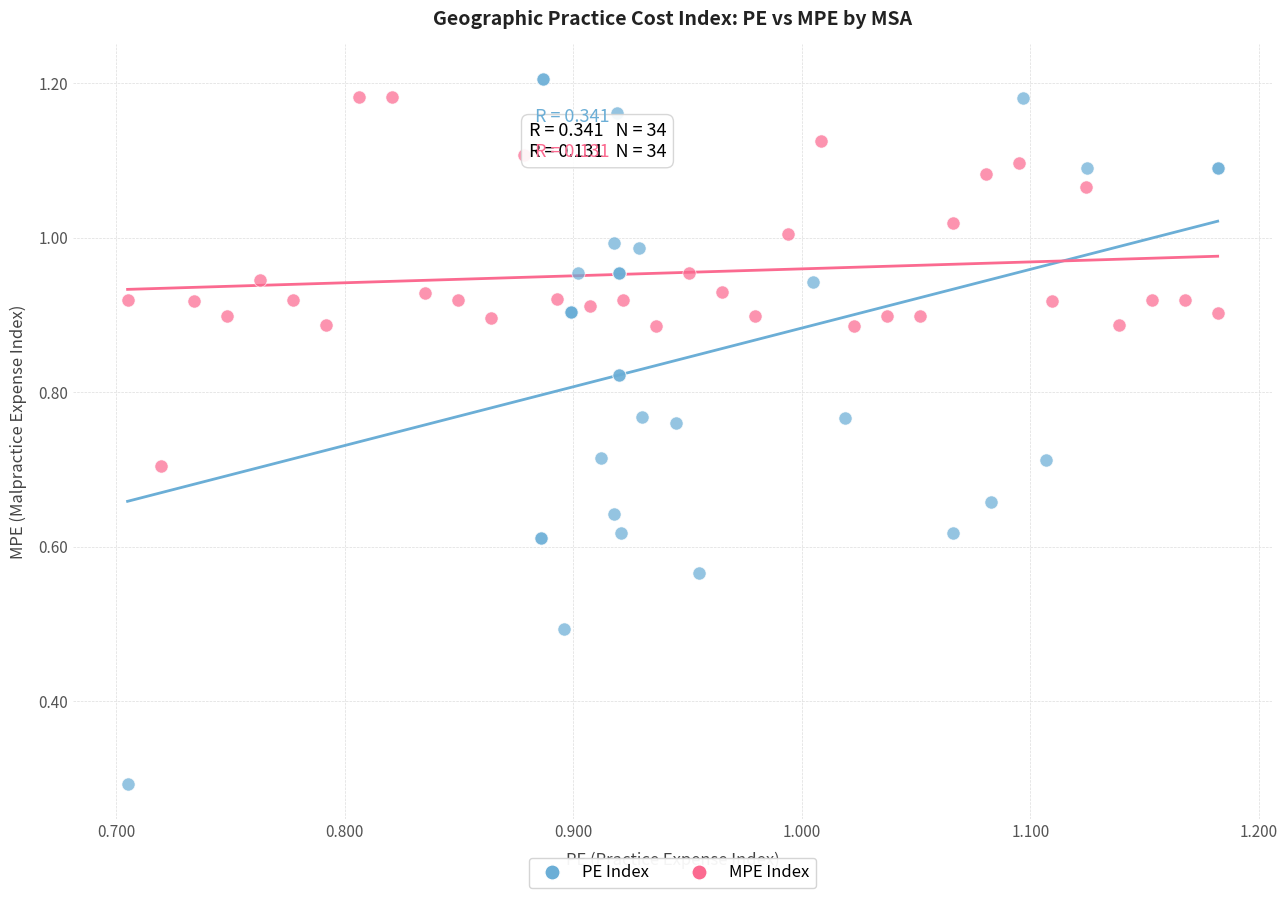

What are all the series names shown in the legend?

PE Index, MPE Index